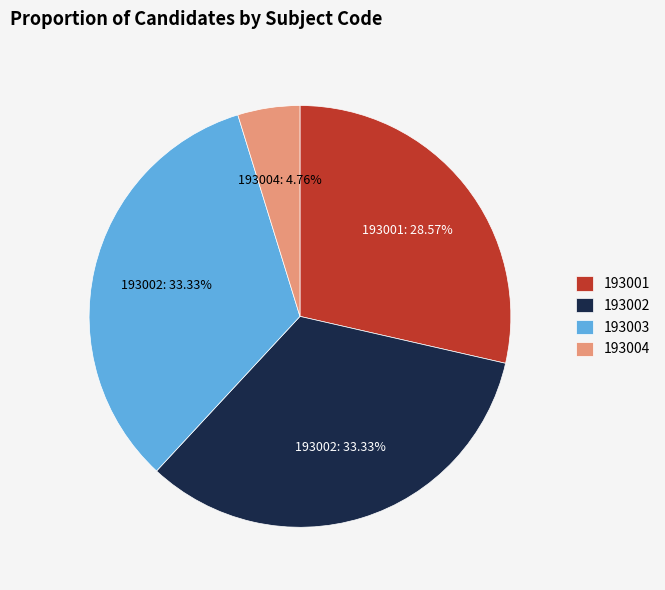

How many segments does this pie chart have?

4